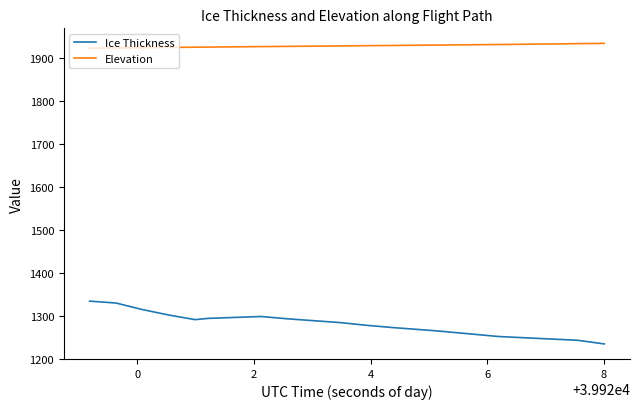

True or false: Elevation and Ice Thickness intersect in this chart.

False